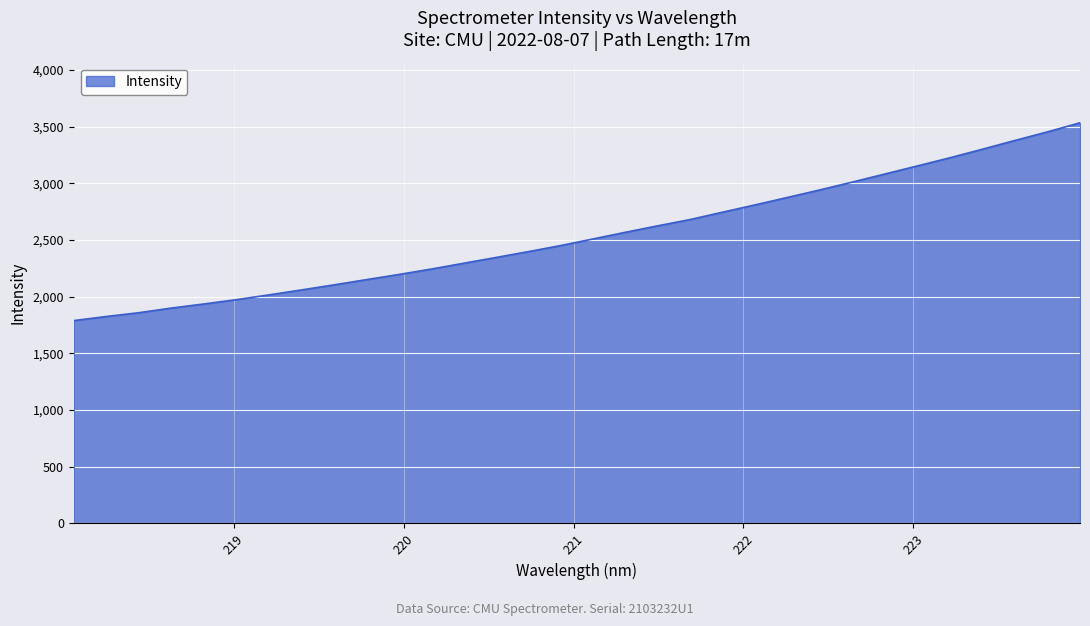

What is the minimum value shown in the chart?

1789.9